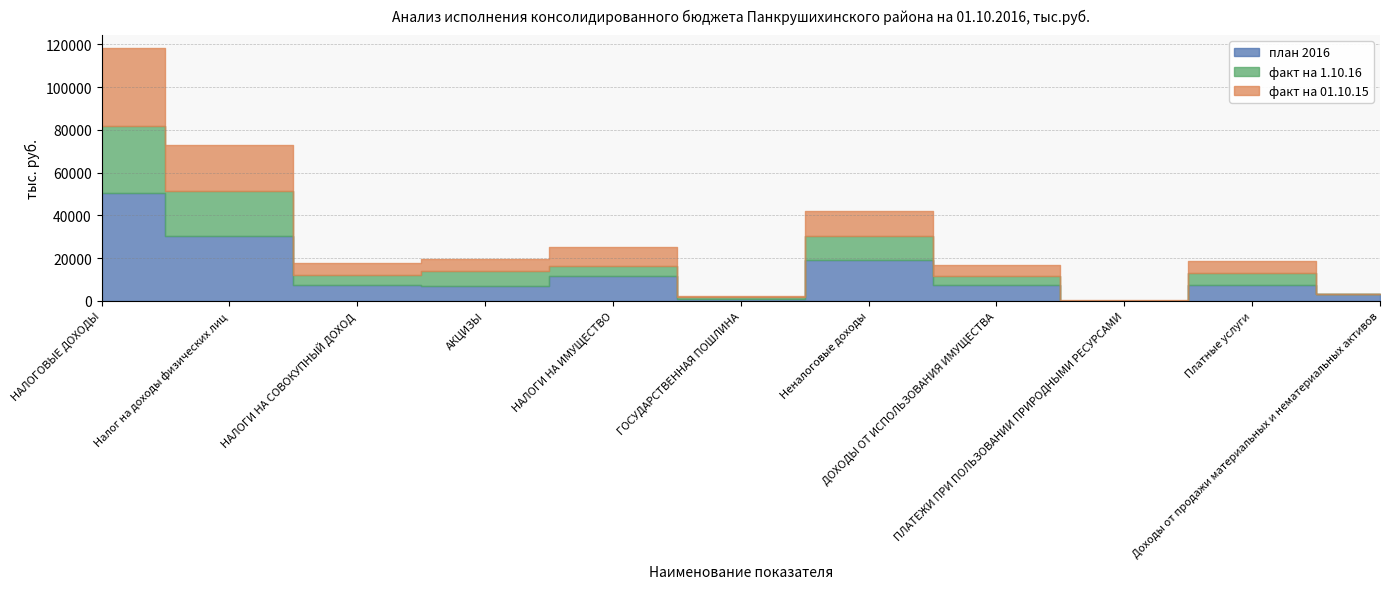

Rank the series by their average value, from lowest to highest.

факт на 1.10.16, факт на 01.10.15, план 2016